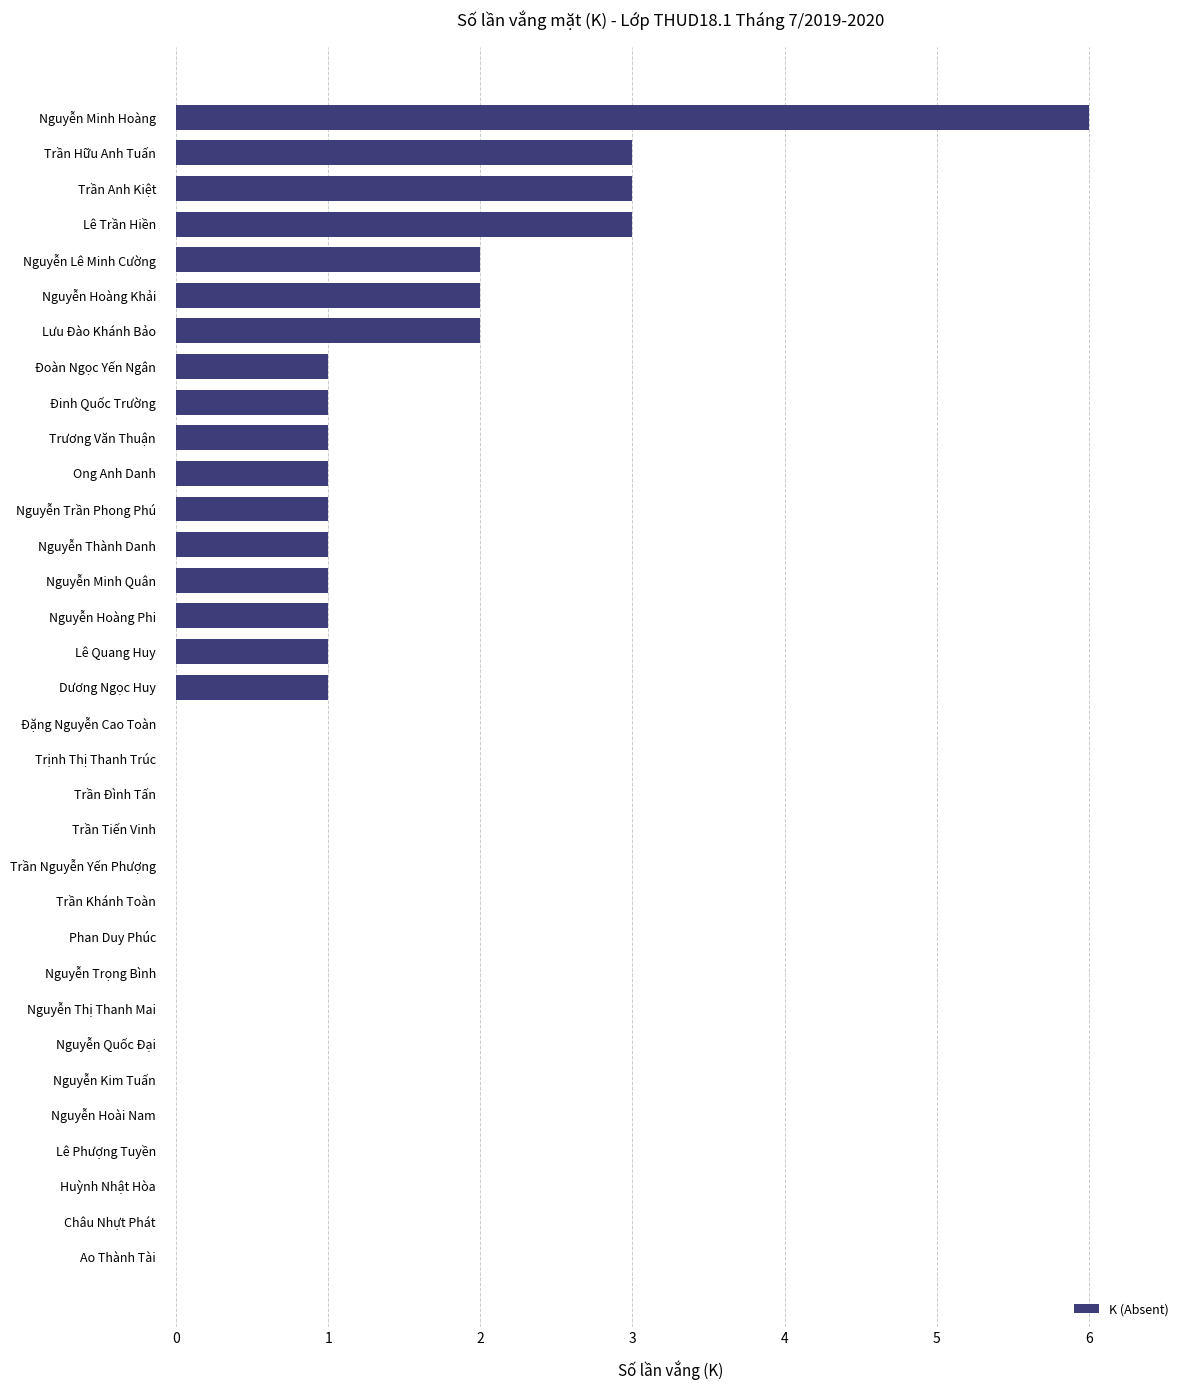

Does the chart contain stacked bars?

No